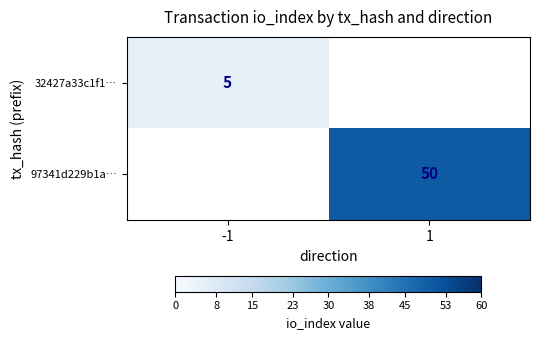

At which category does the chart reach its minimum across all series?

-1